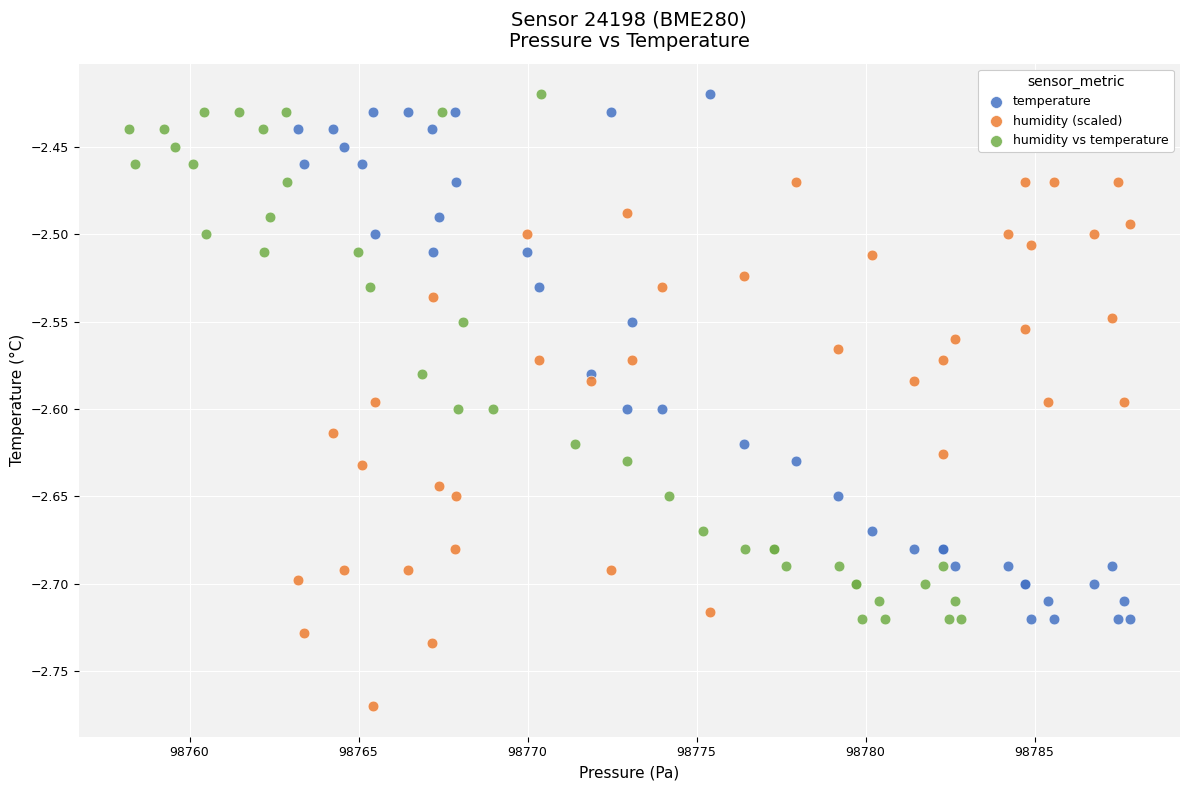

Which series reaches the minimum Y coordinate?

humidity (scaled)